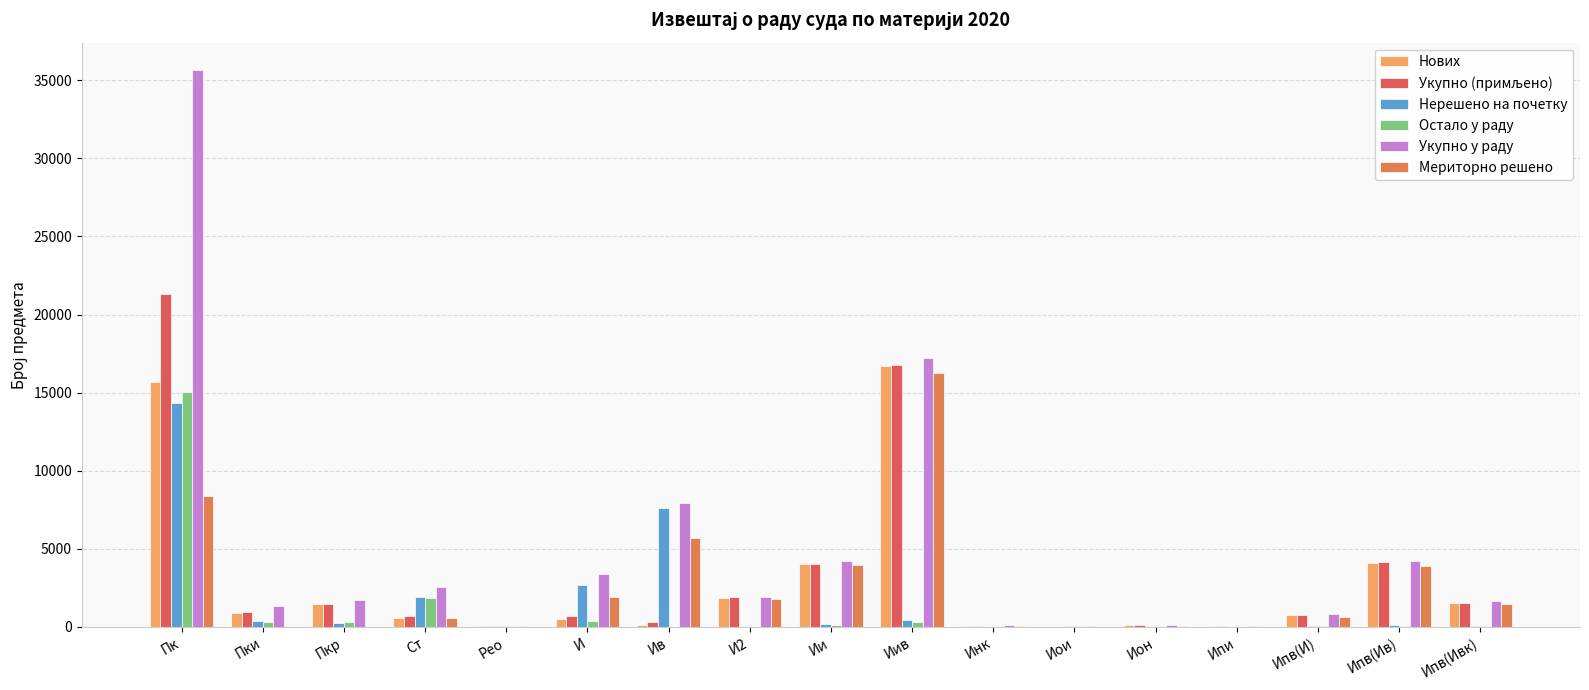

What value does the Остало у раду series have at Пки?

314